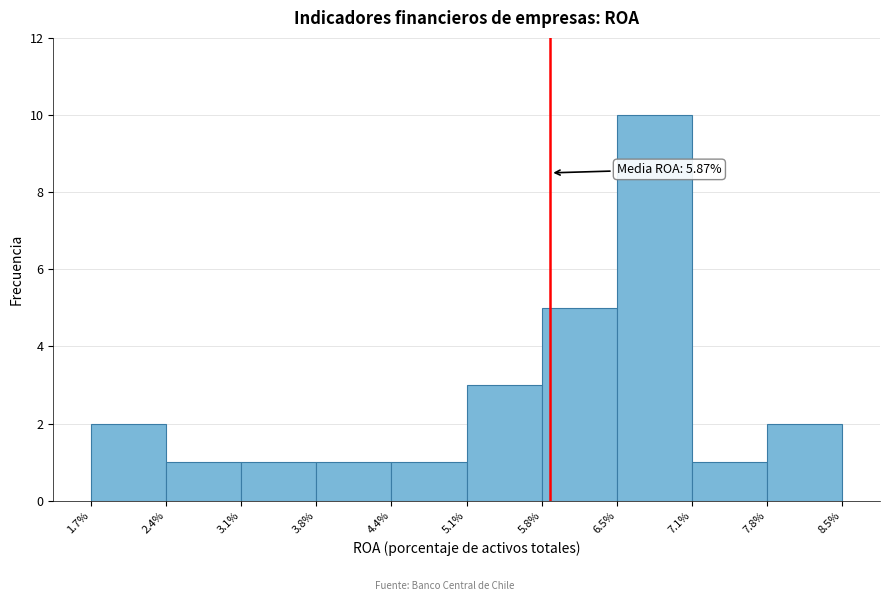

Which range on the x-axis has the tallest bar?

6.5% to 7.1%